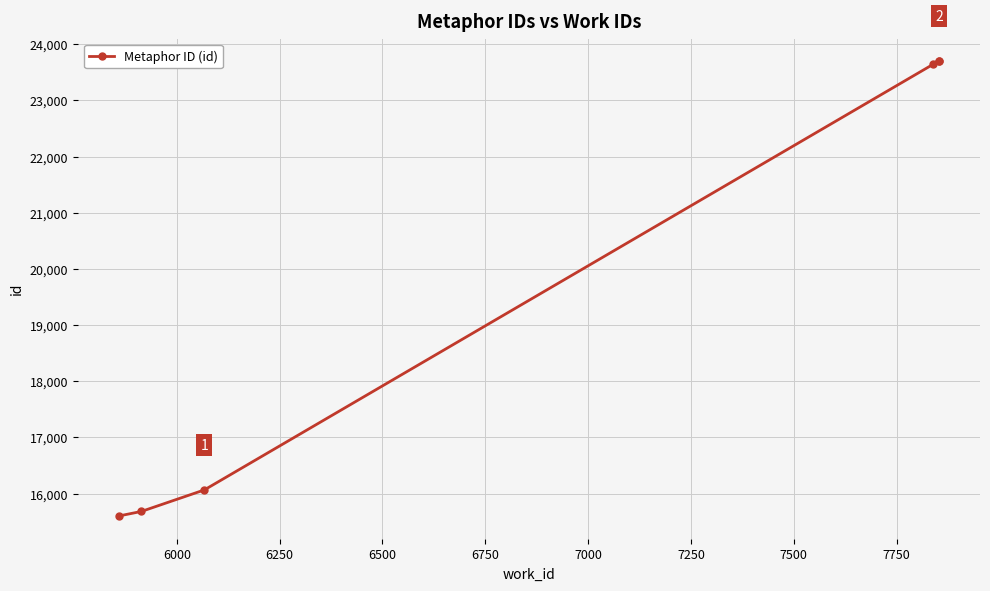

What is the difference between the second highest and second lowest values?

8014